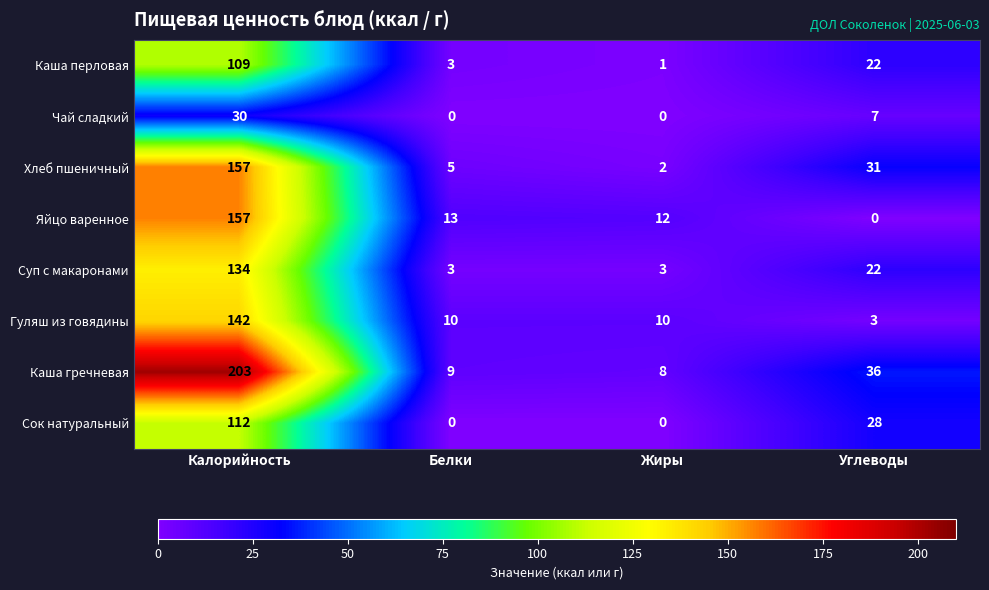

What is the average value of the Яйцо варенное series?

46